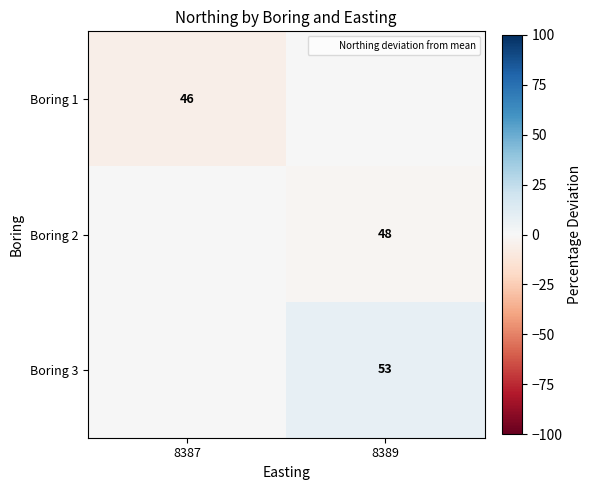

Is it true that Boring 3 equals 0.0 at 8387?

True